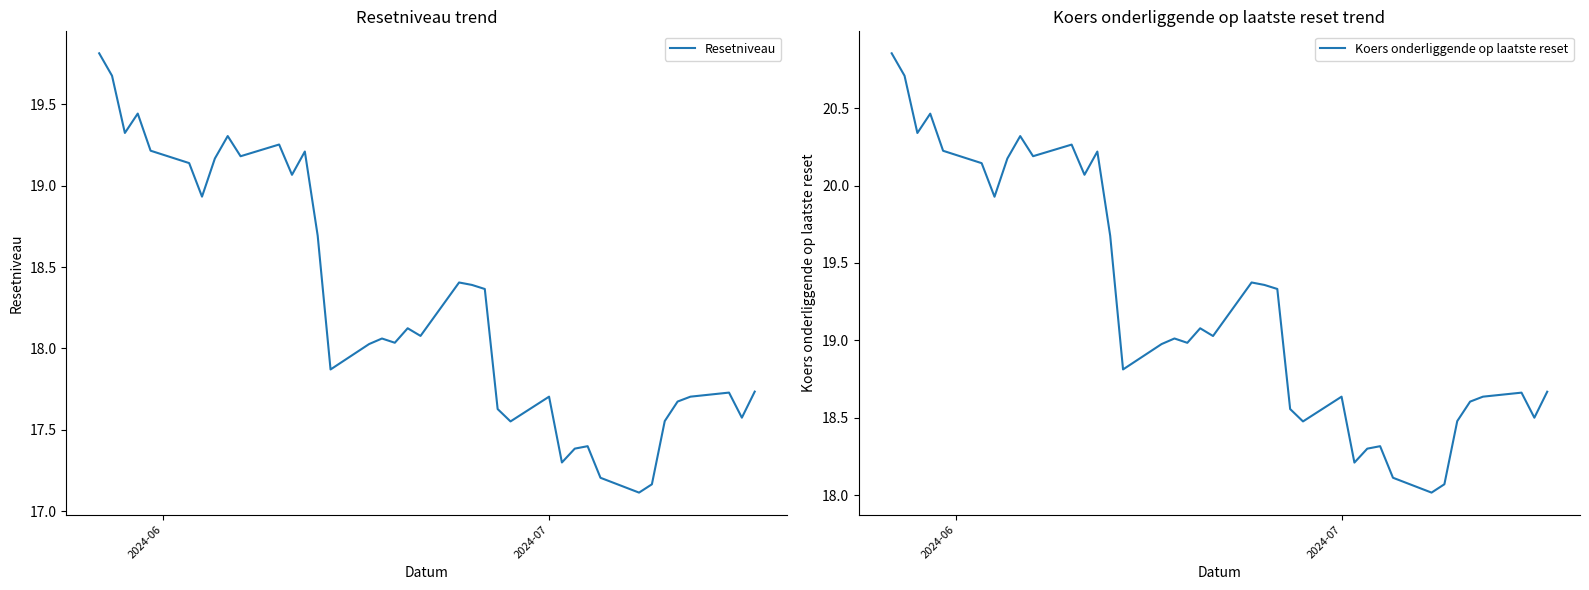

What is the highest value of the Resetniveau series?

19.8